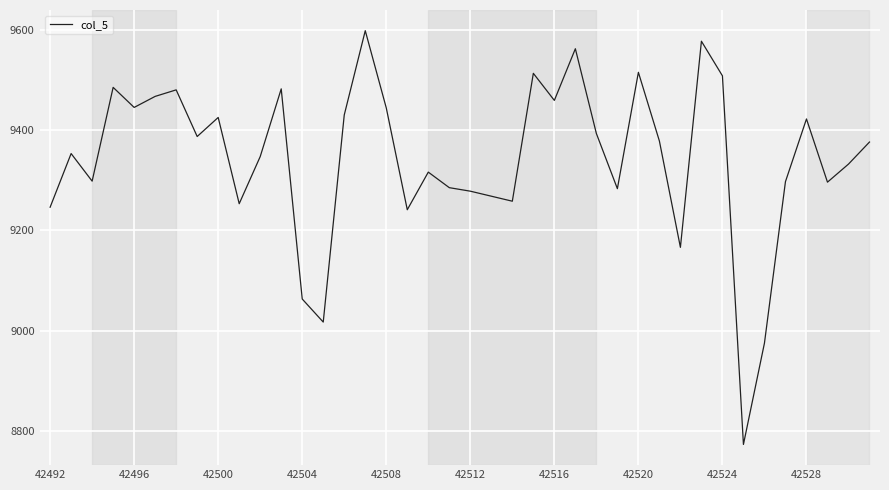

What is the difference between the maximum and minimum values?

825